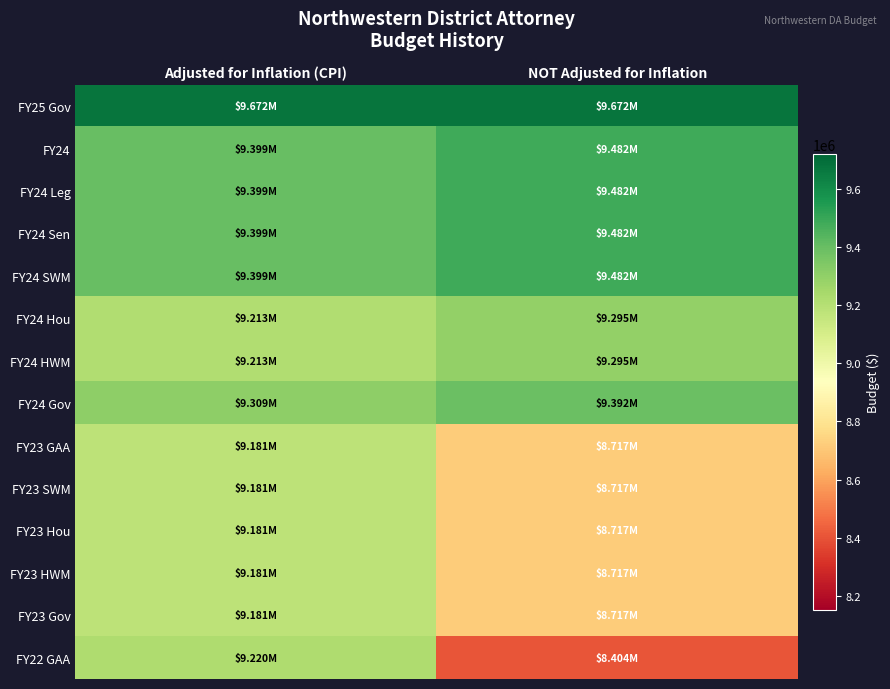

Reading left to right, transcribe all the data shown in this chart.

FY25 Gov: Adjusted for Inflation (CPI)=9672053	NOT Adjusted for Inflation=9672053
FY24: Adjusted for Inflation (CPI)=9398962	NOT Adjusted for Inflation=9482052
FY24 Leg: Adjusted for Inflation (CPI)=9398962	NOT Adjusted for Inflation=9482052
FY24 Sen: Adjusted for Inflation (CPI)=9398962	NOT Adjusted for Inflation=9482052
FY24 SWM: Adjusted for Inflation (CPI)=9398962	NOT Adjusted for Inflation=9482052
FY24 Hou: Adjusted for Inflation (CPI)=9213192	NOT Adjusted for Inflation=9294640
FY24 HWM: Adjusted for Inflation (CPI)=9213192	NOT Adjusted for Inflation=9294640
FY24 Gov: Adjusted for Inflation (CPI)=9309318	NOT Adjusted for Inflation=9391615
FY23 GAA: Adjusted for Inflation (CPI)=9181031	NOT Adjusted for Inflation=8717357
FY23 SWM: Adjusted for Inflation (CPI)=9181031	NOT Adjusted for Inflation=8717357
FY23 Hou: Adjusted for Inflation (CPI)=9181031	NOT Adjusted for Inflation=8717357
FY23 HWM: Adjusted for Inflation (CPI)=9181031	NOT Adjusted for Inflation=8717357
FY23 Gov: Adjusted for Inflation (CPI)=9181030	NOT Adjusted for Inflation=8717356
FY22 GAA: Adjusted for Inflation (CPI)=9220075	NOT Adjusted for Inflation=8403587